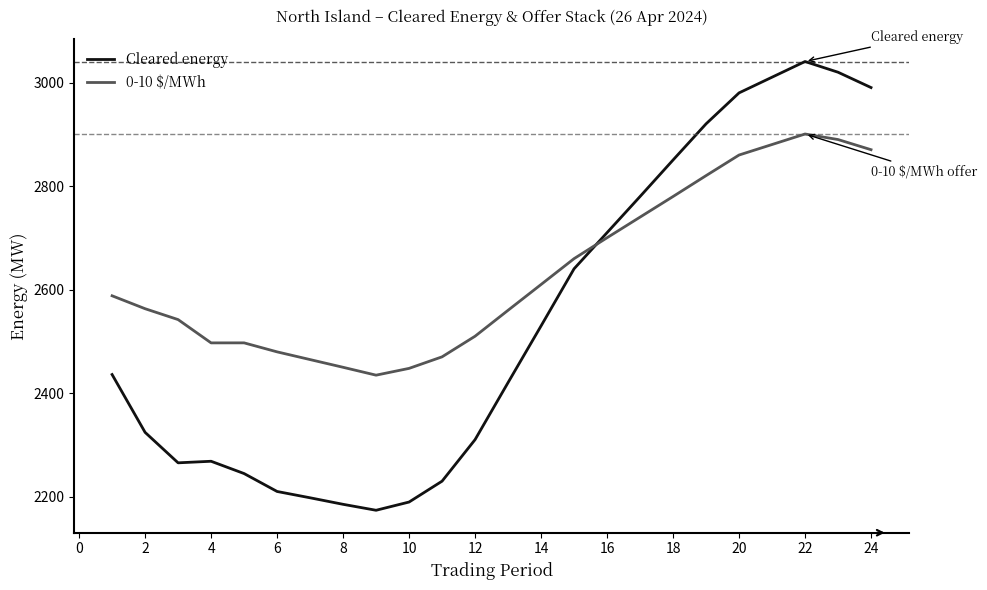

Which series has the largest total across all categories?

0-10 $/MWh